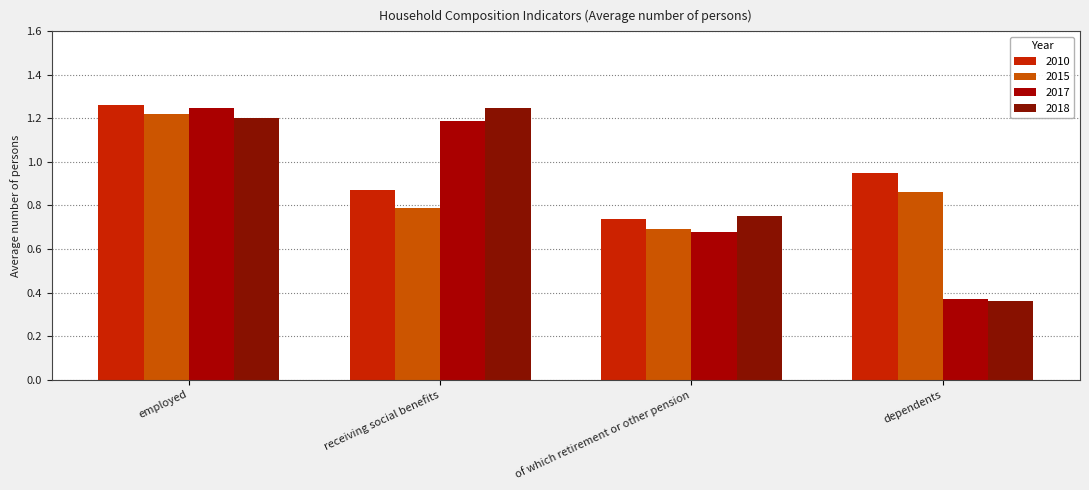

How many bars are there in each group?

4